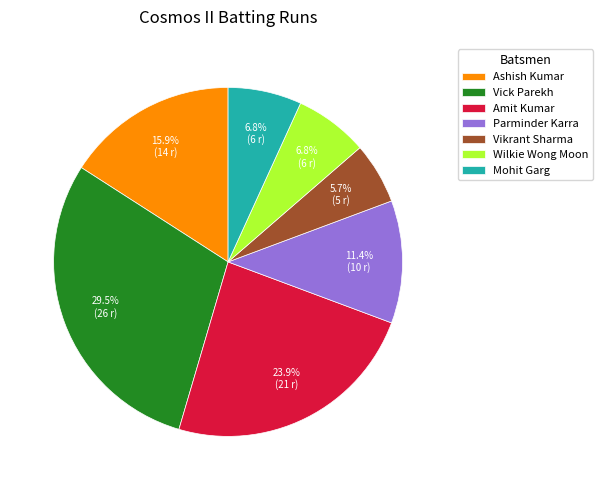

Which category has the biggest portion of the pie?

Vick Parekh